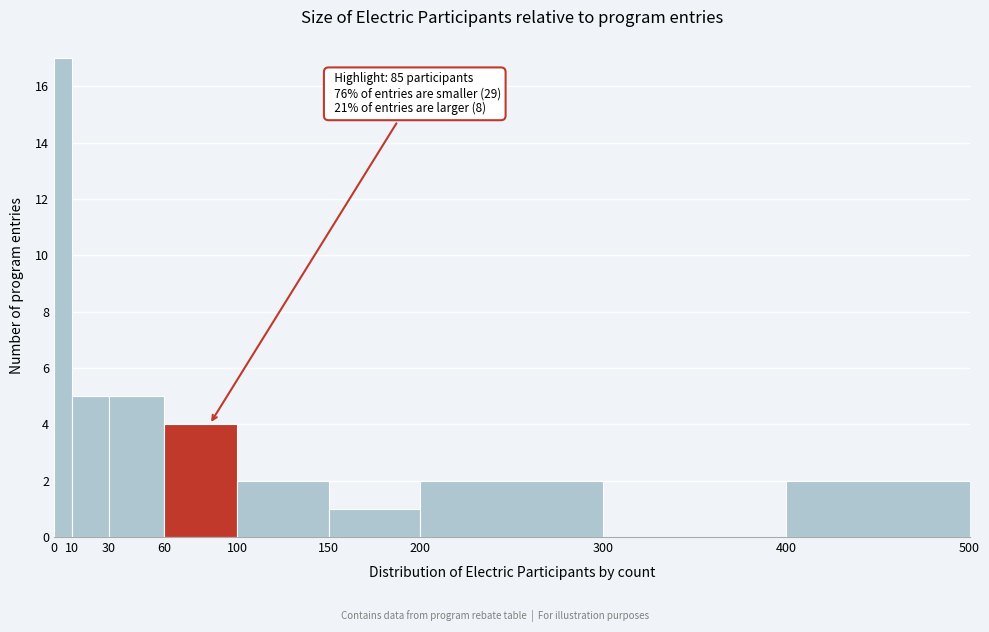

Which range on the x-axis has the tallest bar?

0 to 10